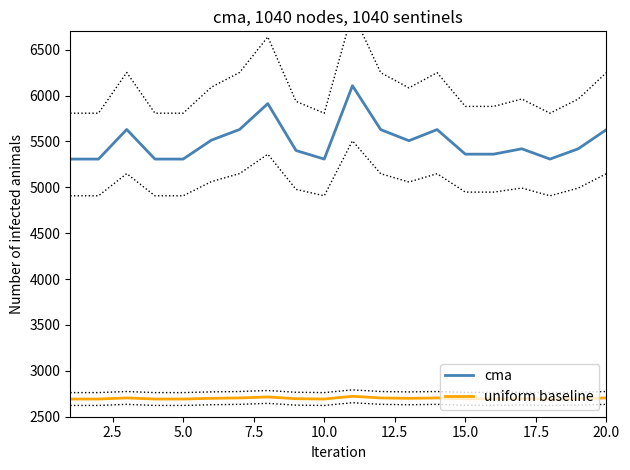

What is the highest value of the cma series?

6107.1